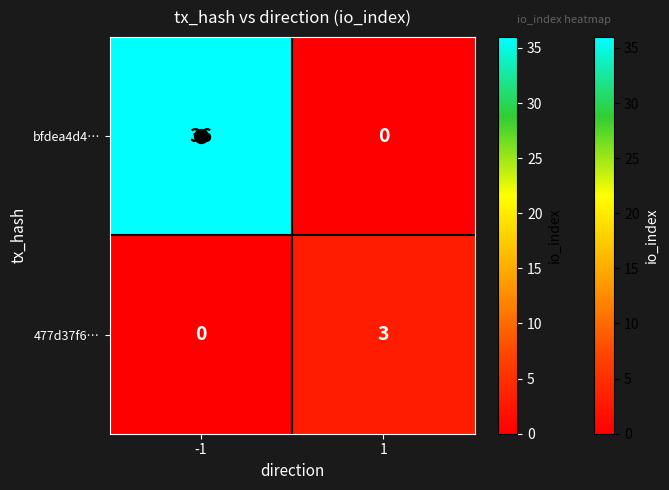

What is the highest value of the 477d37f6… series?

3